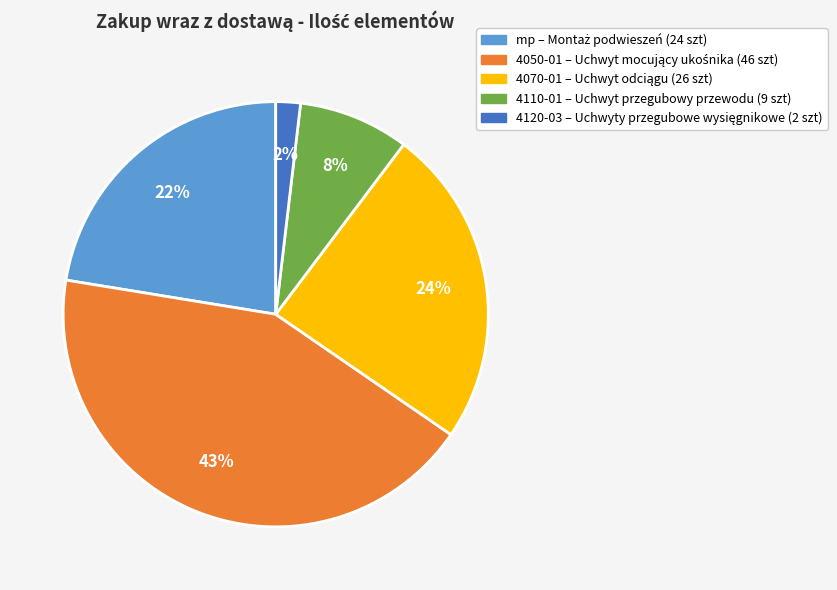

Approximately how many times larger is the value at mp compared to 4070-01?

0.9